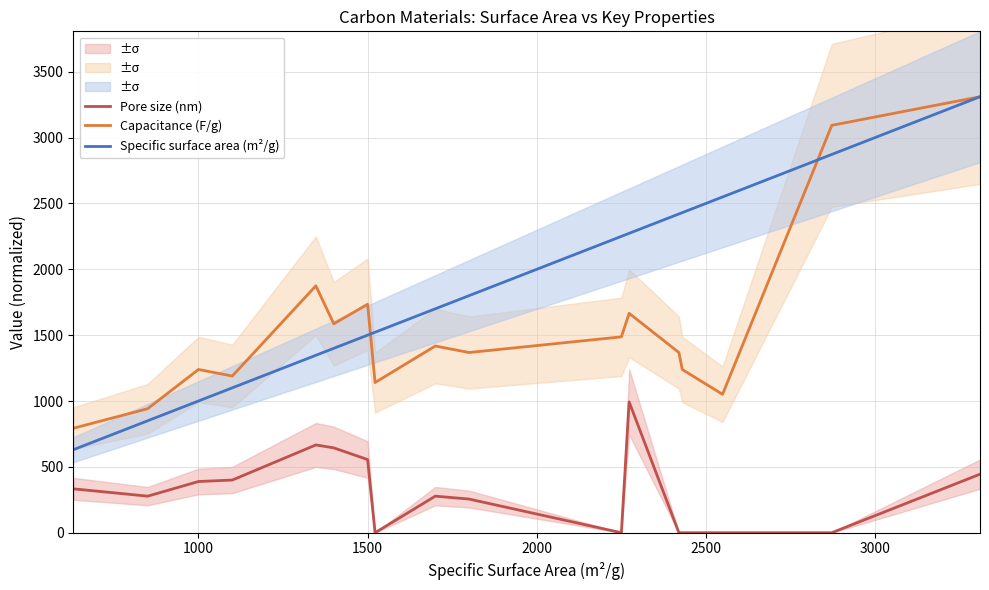

True or false: Pore size (nm) and Capacitance (F/g) intersect in this chart.

False